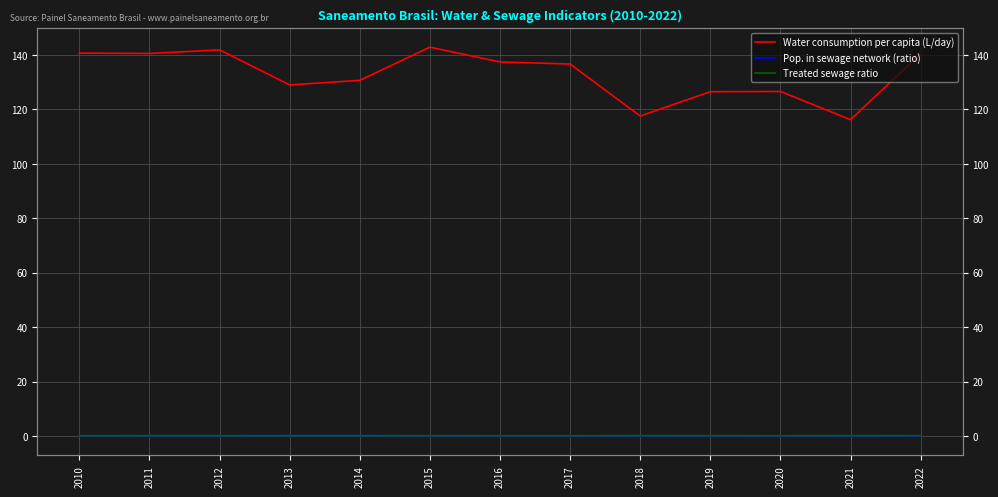

Reading left to right, extract all data points from this chart.

Water consumption per capita (L/day): 140.7	140.6	141.8	129.0	130.7	142.9	137.4	136.7	117.6	126.5	126.6	116.2	140.4
Pop. in sewage network (ratio): 0.1	0.1	0.1	0.1	0.1	0.1	0.1	0.1	0.1	0.1	0.1	0.1	0.0
Treated sewage ratio: 0.1	0.1	0.1	0.1	0.1	0.1	0.1	0.1	0.2	0.1	0.1	0.2	0.2